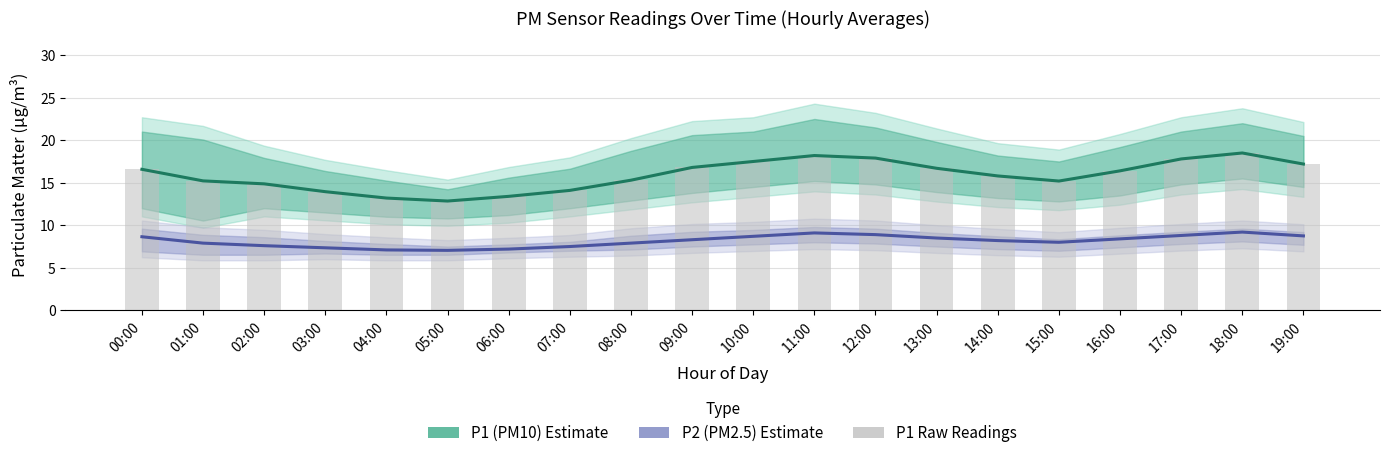

Reading left to right, extract all data points from this chart.

P1 (PM10) Estimate: 00:00=16.6	01:00=15.2	02:00=14.9	03:00=13.9	04:00=13.2	05:00=12.8	06:00=13.4	07:00=14.1	08:00=15.3	09:00=16.8	10:00=17.5	11:00=18.2	12:00=17.9	13:00=16.7	14:00=15.8	15:00=15.2	16:00=16.4	17:00=17.8	18:00=18.5	19:00=17.2
P2 (PM2.5) Estimate: 00:00=8.7	01:00=7.9	02:00=7.6	03:00=7.3	04:00=7.1	05:00=7.0	06:00=7.2	07:00=7.5	08:00=7.9	09:00=8.3	10:00=8.7	11:00=9.1	12:00=8.9	13:00=8.5	14:00=8.2	15:00=8.0	16:00=8.4	17:00=8.8	18:00=9.2	19:00=8.8
P1 Raw: 00:00=16.6	01:00=15.2	02:00=14.9	03:00=13.9	04:00=13.2	05:00=12.8	06:00=13.4	07:00=14.1	08:00=15.3	09:00=16.8	10:00=17.5	11:00=18.2	12:00=17.9	13:00=16.7	14:00=15.8	15:00=15.2	16:00=16.4	17:00=17.8	18:00=18.5	19:00=17.2